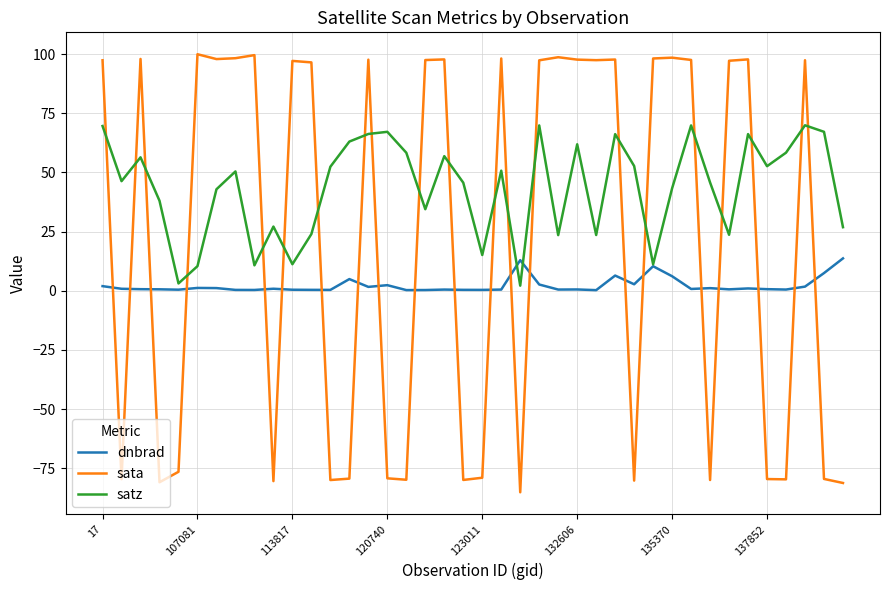

Which series has the largest range (max minus min)?

sata